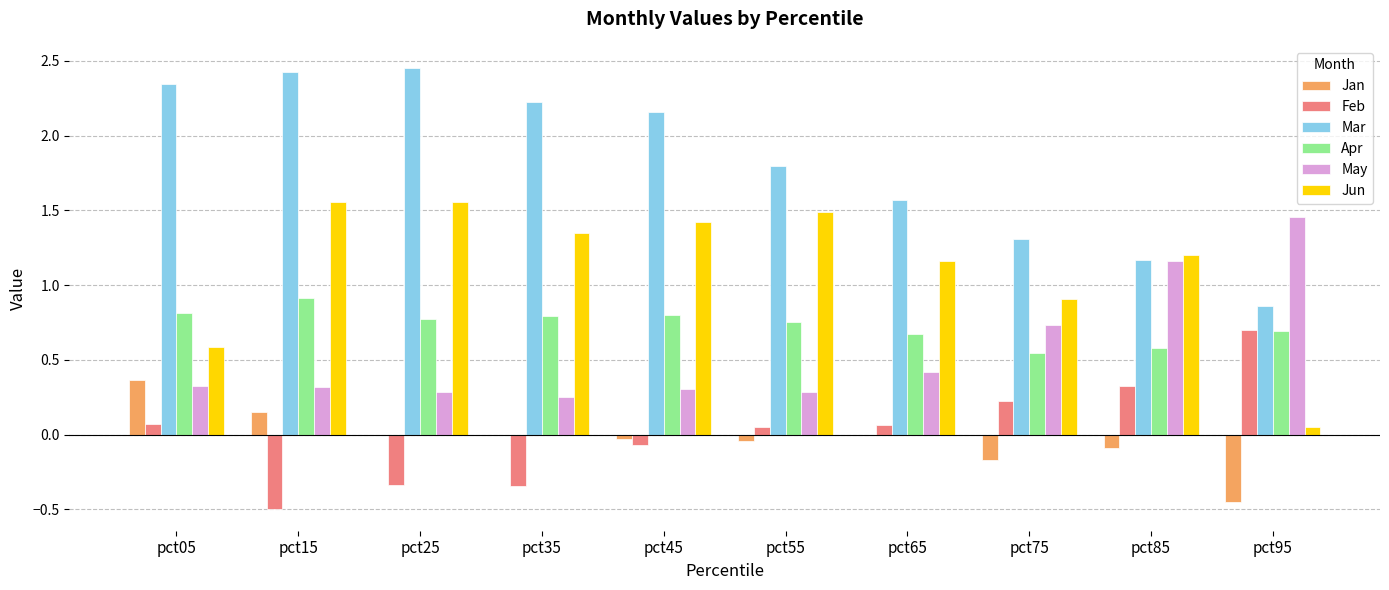

Which series has the largest total across all categories?

Mar